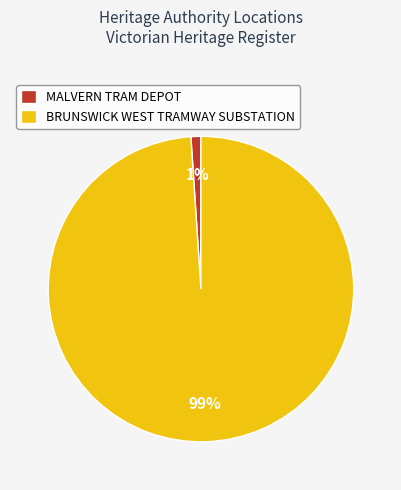

To the nearest percent, what is the difference between the MALVERN TRAM DEPOT and BRUNSWICK WEST TRAMWAY SUBSTATION slice percentages?

98%